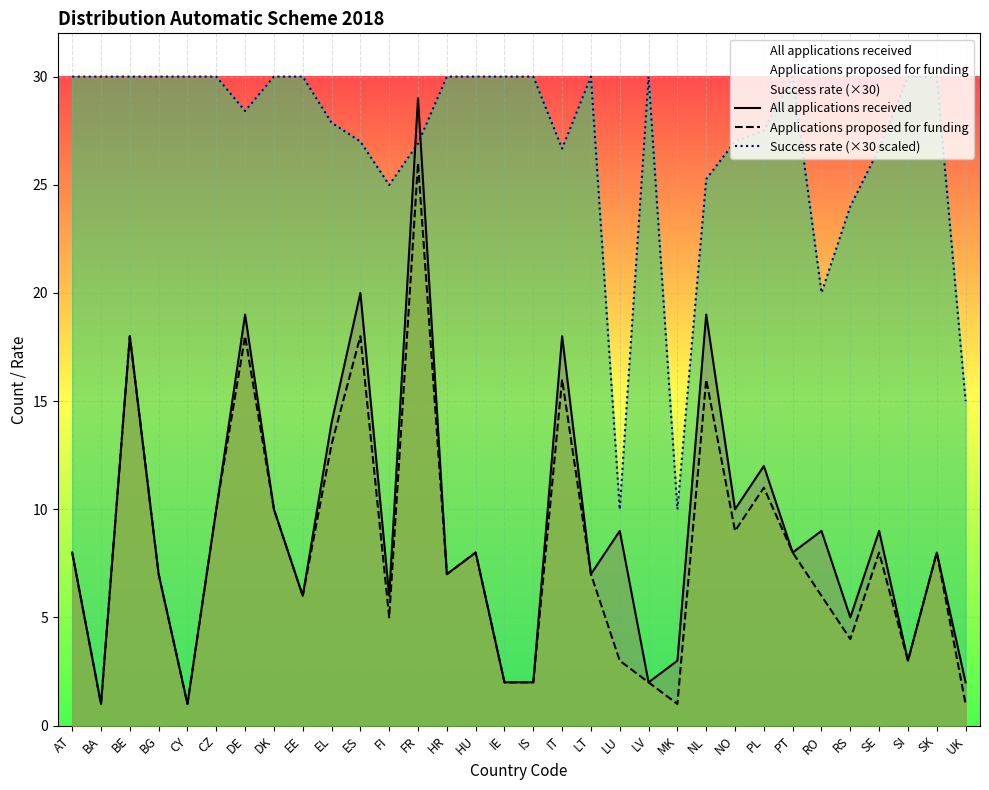

The Applications proposed for funding series shows 8.0 at AT. True or false?

True